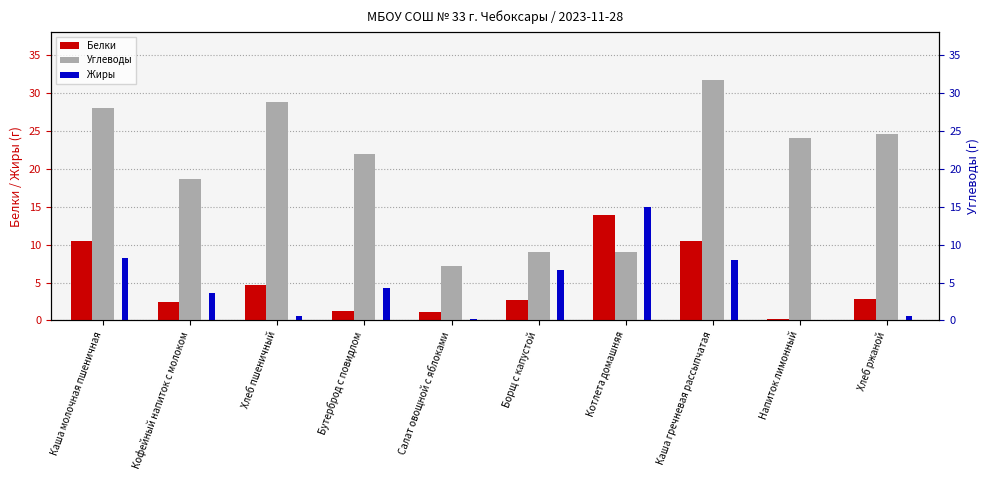

What value does the Углеводы series have at Каша молочная пшеничная?

28.0